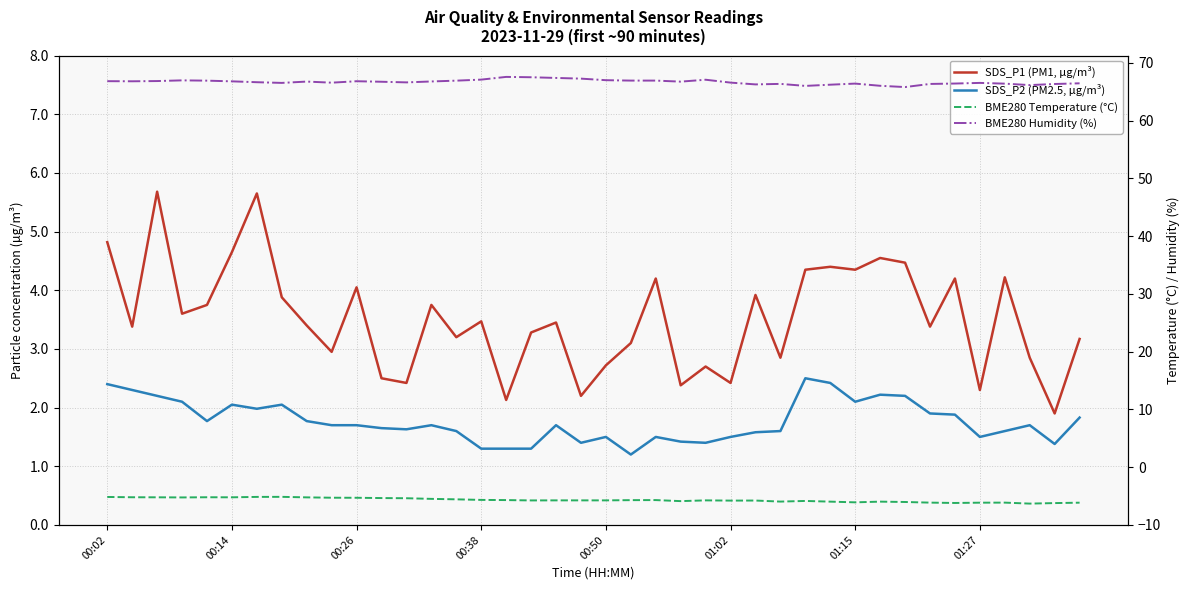

The value of BME280 Temperature (°C) at 01:27 is -6.2. True or false?

True